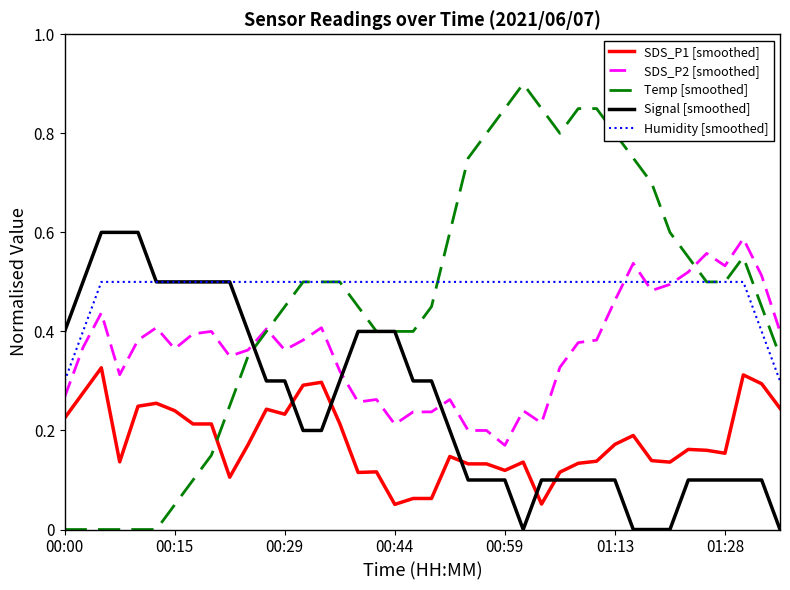

True or false: SDS_P2 [smoothed] and SDS_P1 [smoothed] cross at least once.

False